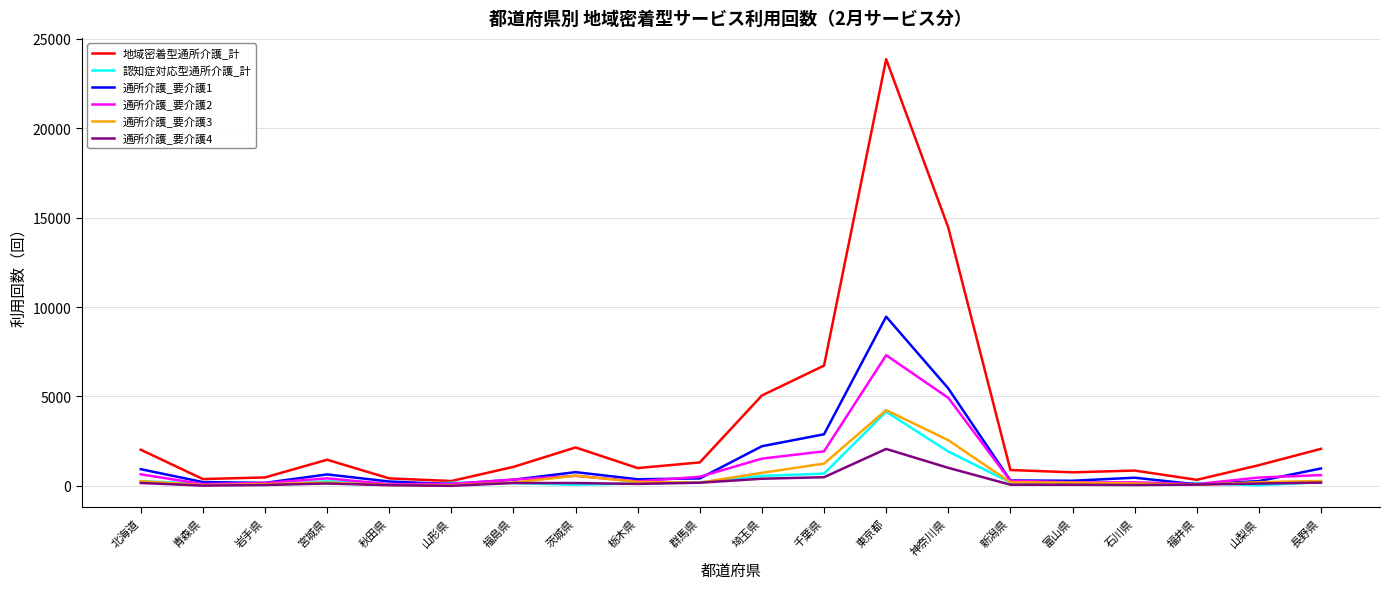

The 通所介護_要介護4 series shows 12 at 青森県. True or false?

True